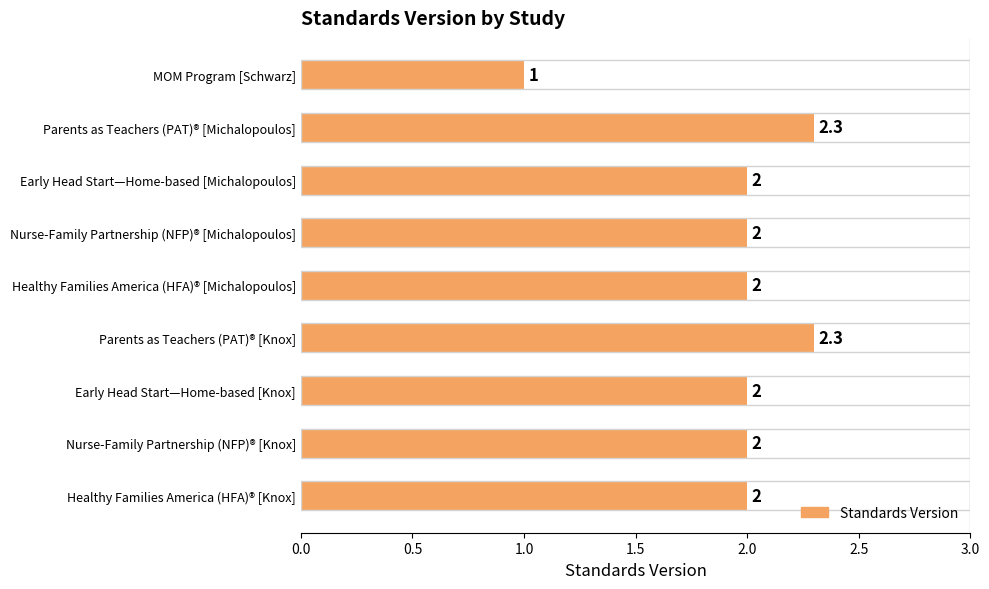

Count the values in the range 2 to 3.

8